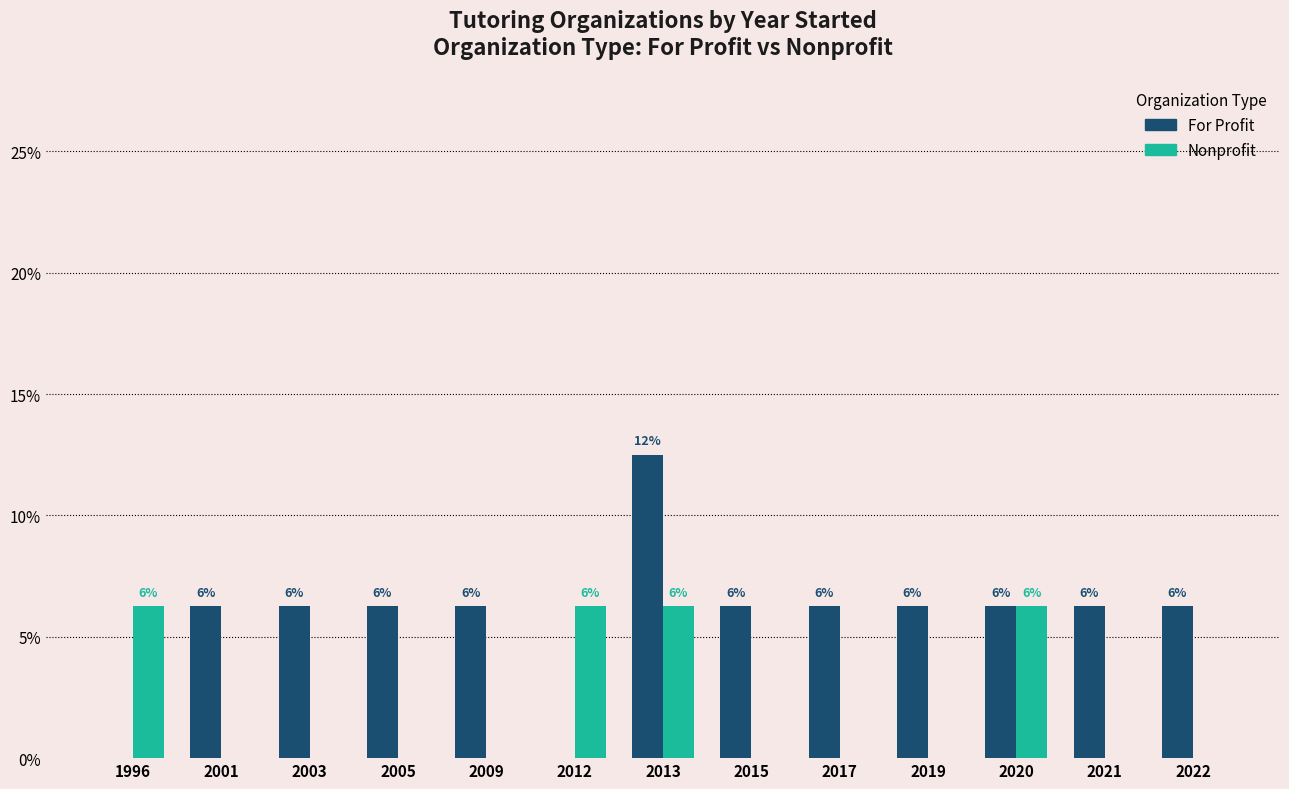

Are the bars grouped side by side (vs. stacked)?

Yes